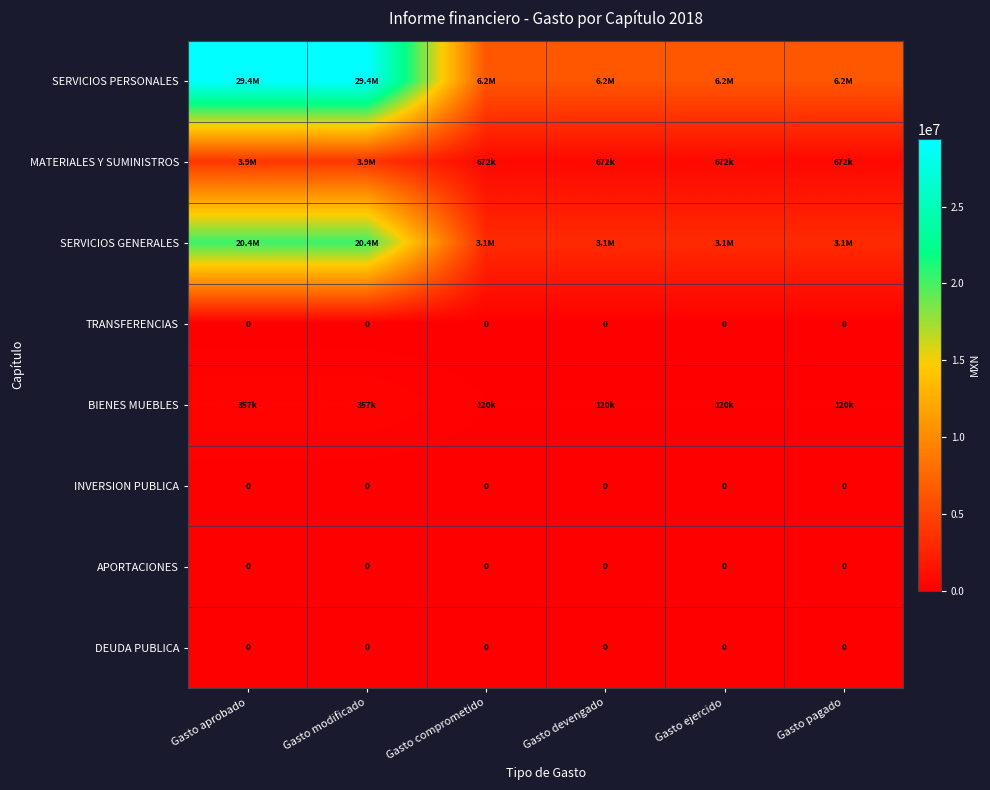

Which has a higher value, Gasto comprometido or Gasto modificado?

Gasto modificado